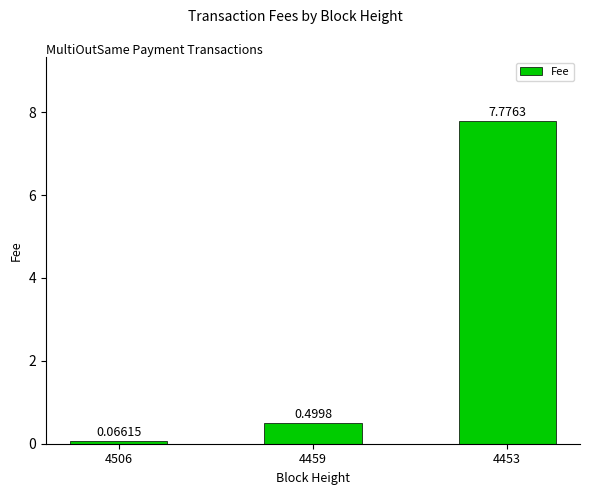

What is the sum of the values at 4506 and 4459?

0.6